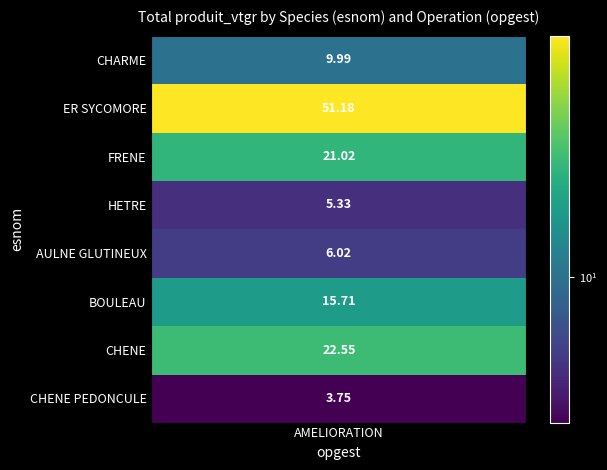

Which has a higher value, FRENE or CHENE?

CHENE